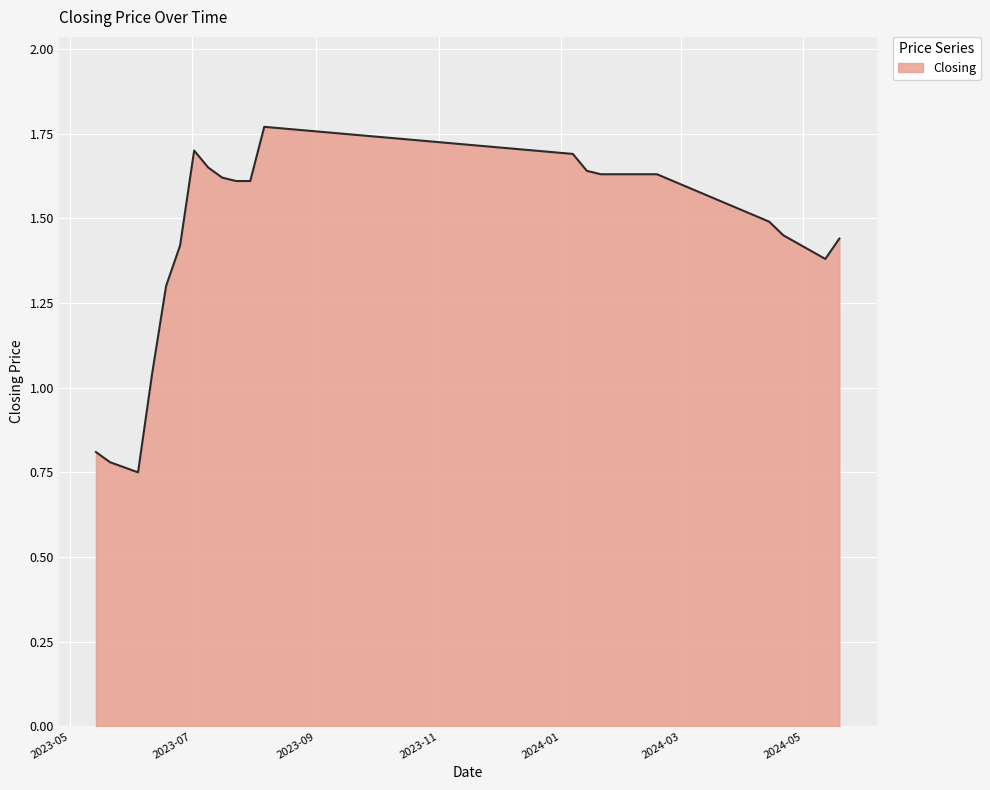

At which category does the chart reach its peak across all series?

06/08/2023